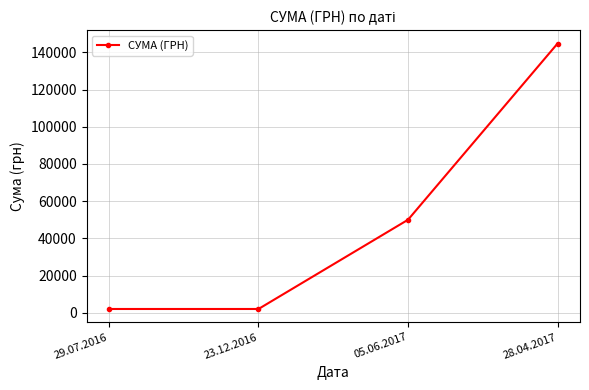

What is the greatest value displayed?

144806.4